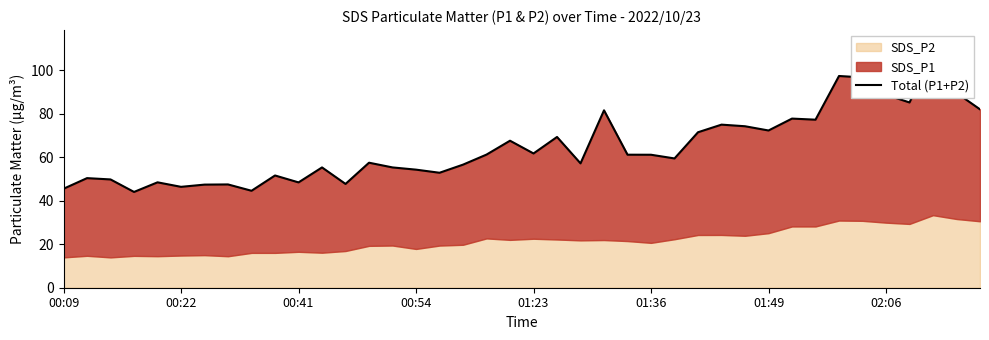

Is it true that the value at 26 is 83.3?

False